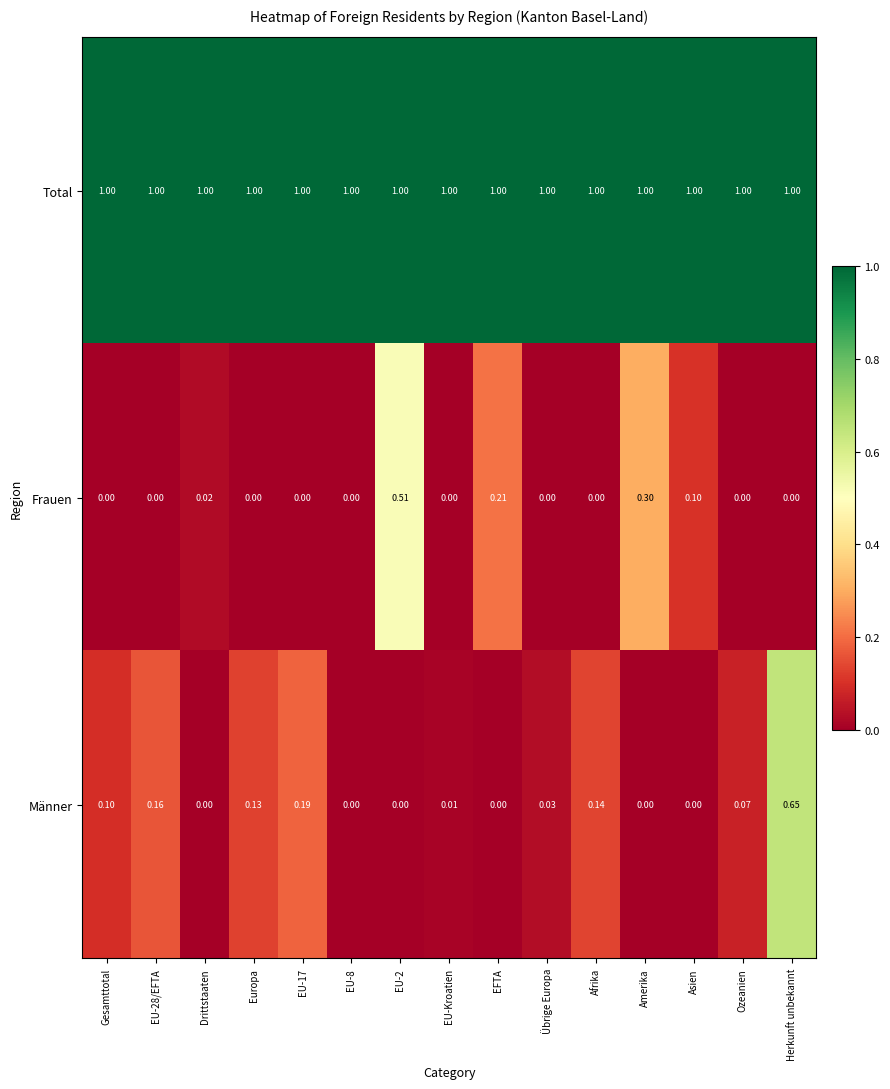

At how many categories does at least one series exceed 0?

15